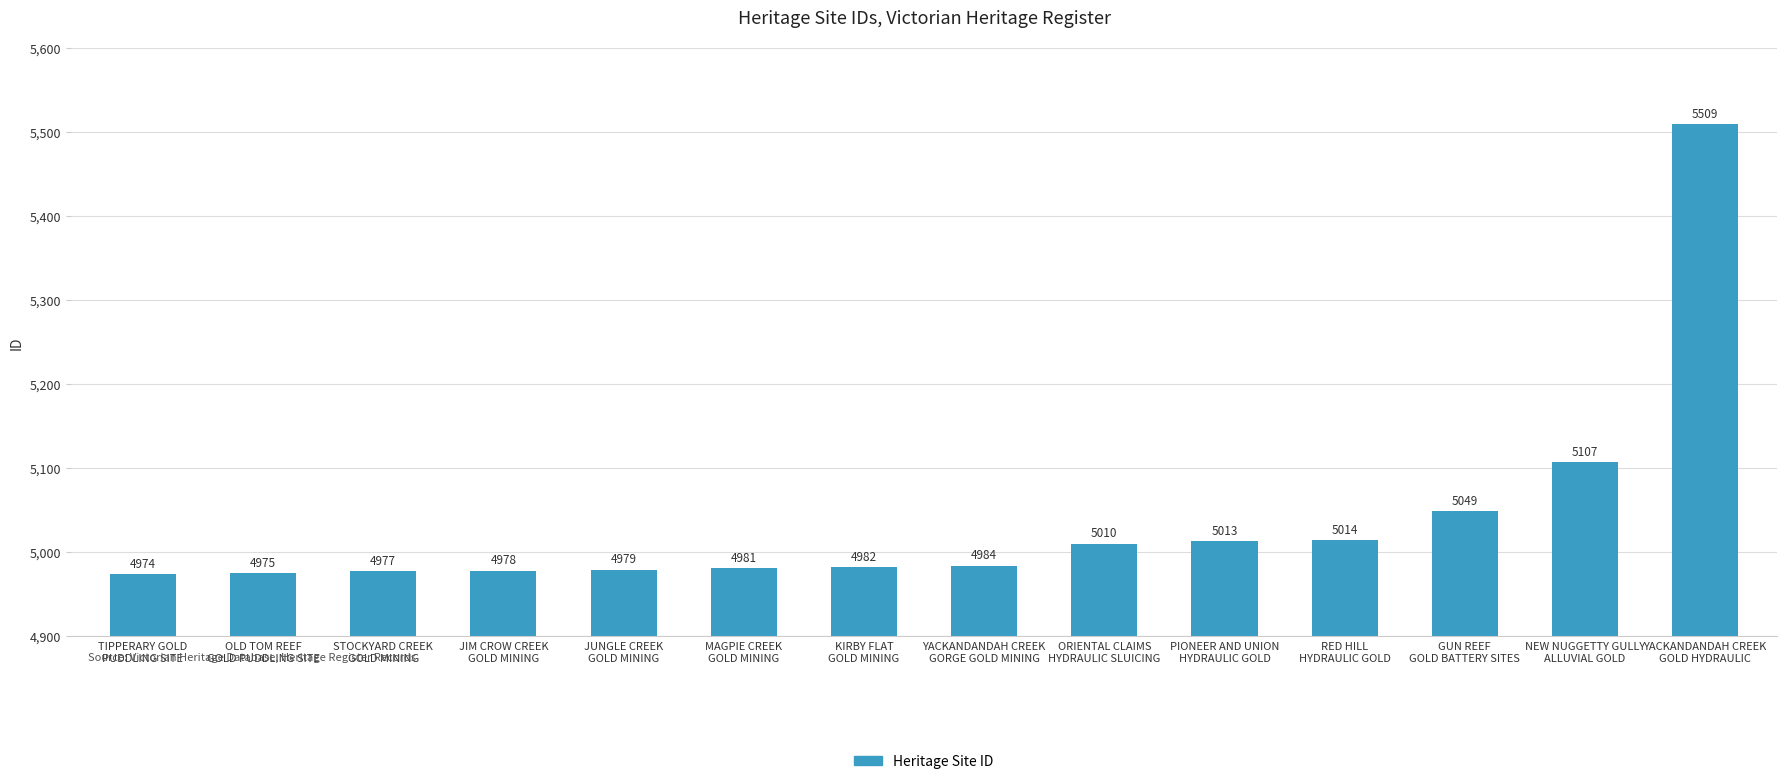

Rank the categories by value from highest to lowest.

YACKANDANDAH CREEK
GOLD HYDRAULIC, NEW NUGGETTY GULLY
ALLUVIAL GOLD, GUN REEF
GOLD BATTERY SITES, RED HILL
HYDRAULIC GOLD, PIONEER AND UNION
HYDRAULIC GOLD, ORIENTAL CLAIMS
HYDRAULIC SLUICING, YACKANDANDAH CREEK
GORGE GOLD MINING, KIRBY FLAT
GOLD MINING, MAGPIE CREEK
GOLD MINING, JUNGLE CREEK
GOLD MINING, JIM CROW CREEK
GOLD MINING, STOCKYARD CREEK
GOLD MINING, OLD TOM REEF
GOLD PUDDLING SITE, TIPPERARY GOLD
PUDDLING SITE